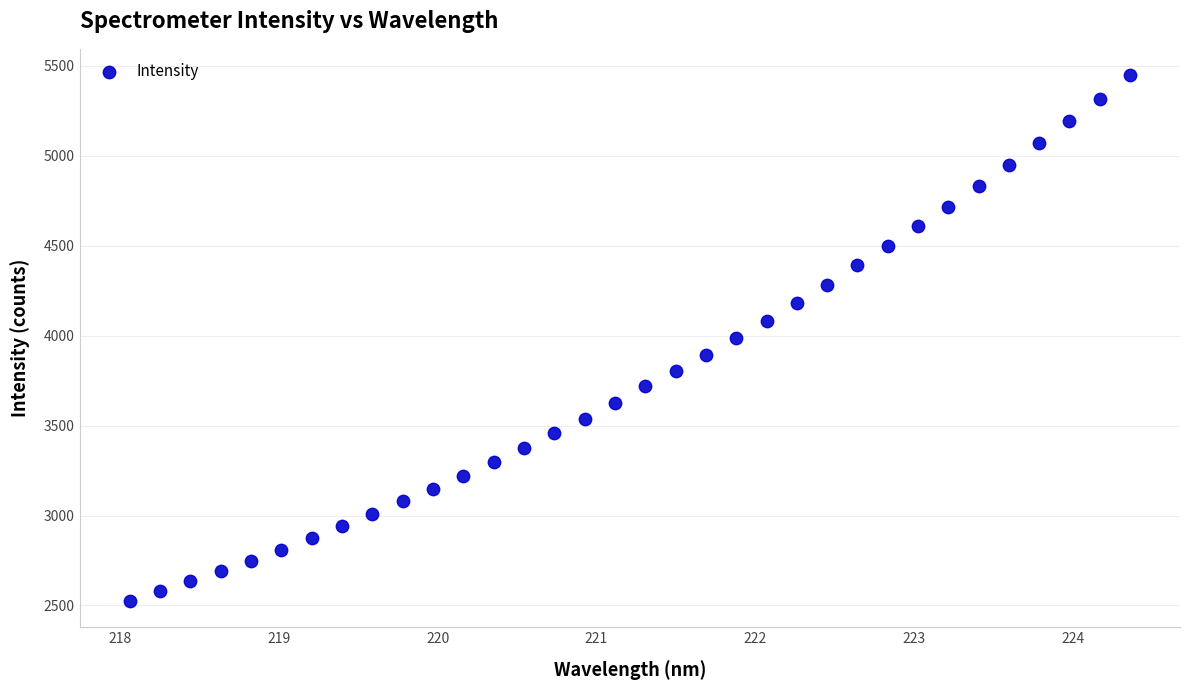

What is the range of Y values (max minus min)?

2923.1